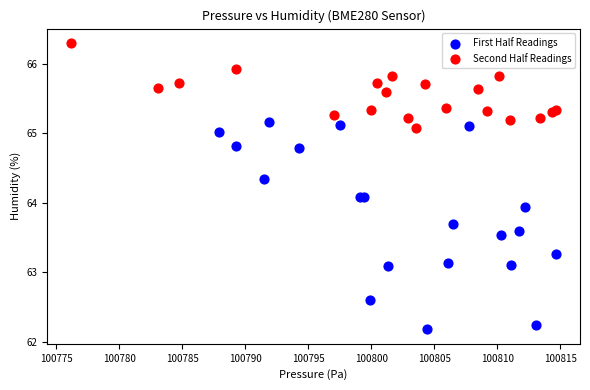

Which series contains the highest Y value?

Second Half Readings